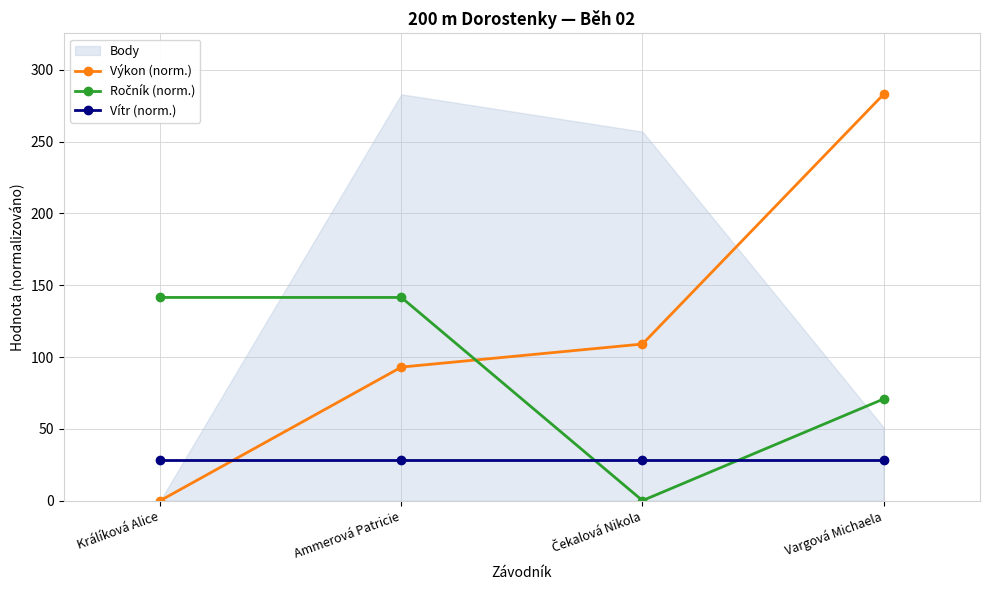

What is the spread (max minus min) of values at Ammerová Patricie?

113.2